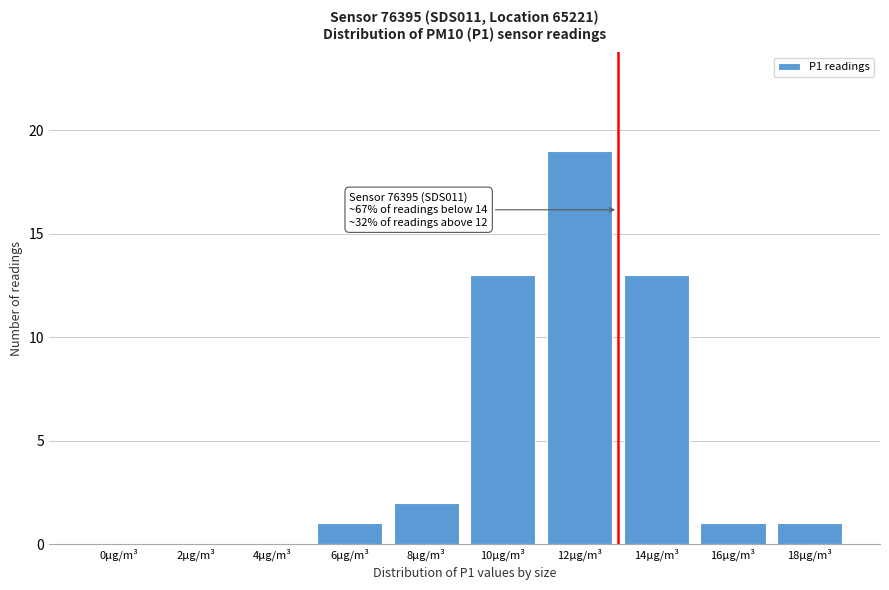

Reading left to right, what are all the values shown in this chart?

0µg/m³=0	2µg/m³=0	4µg/m³=0	6µg/m³=1	8µg/m³=2	10µg/m³=13	12µg/m³=19	14µg/m³=13	16µg/m³=1	18µg/m³=1